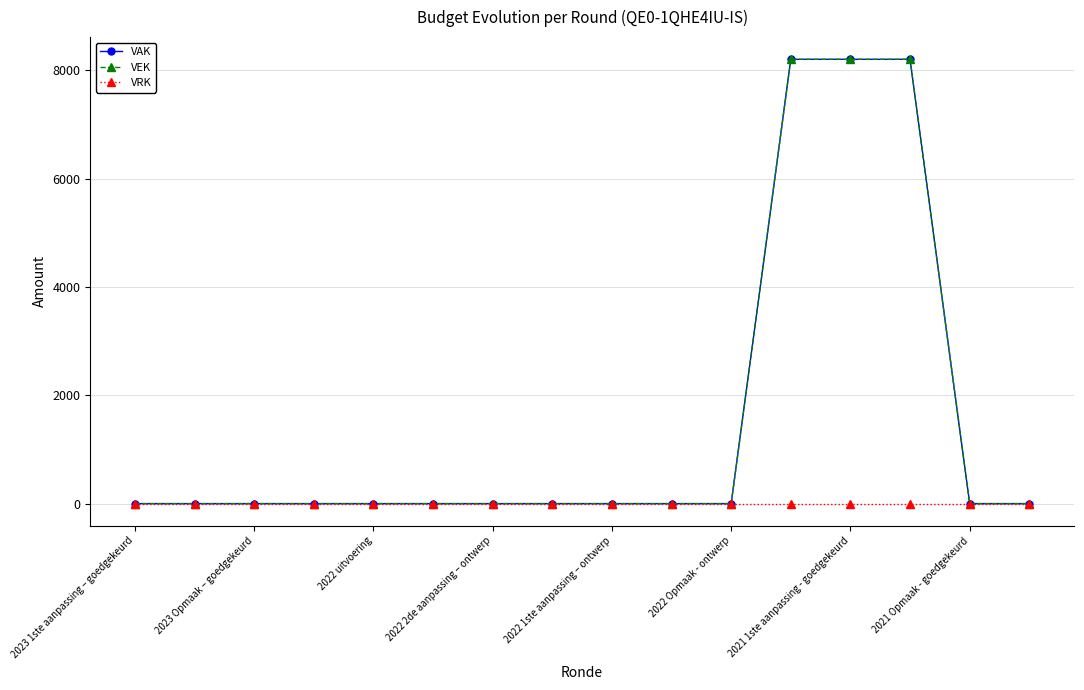

How many data points does each series have?

16